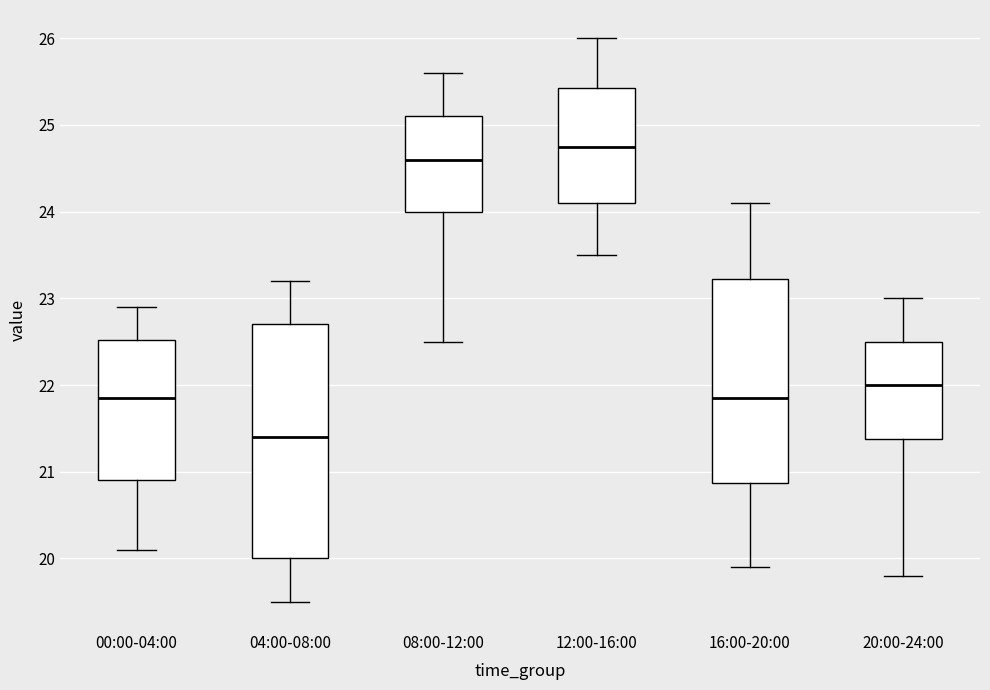

Where does the lower whisker of the box for 08:00-12:00 end on the y-axis? The values are not printed on the chart, so give them approximately, as read against the axis.

22.5